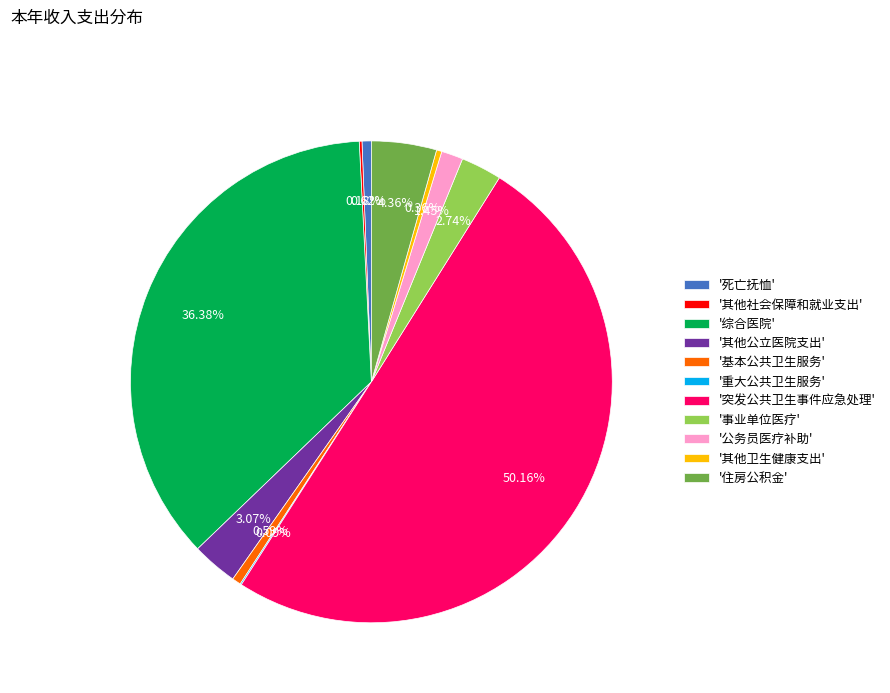

Which has a higher value, '死亡抚恤' or '公务员医疗补助'?

'公务员医疗补助'